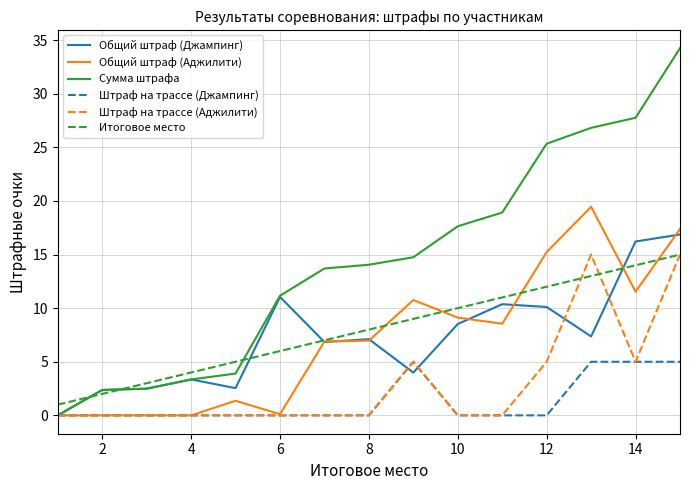

Which series has the largest total across all categories?

Сумма штрафа